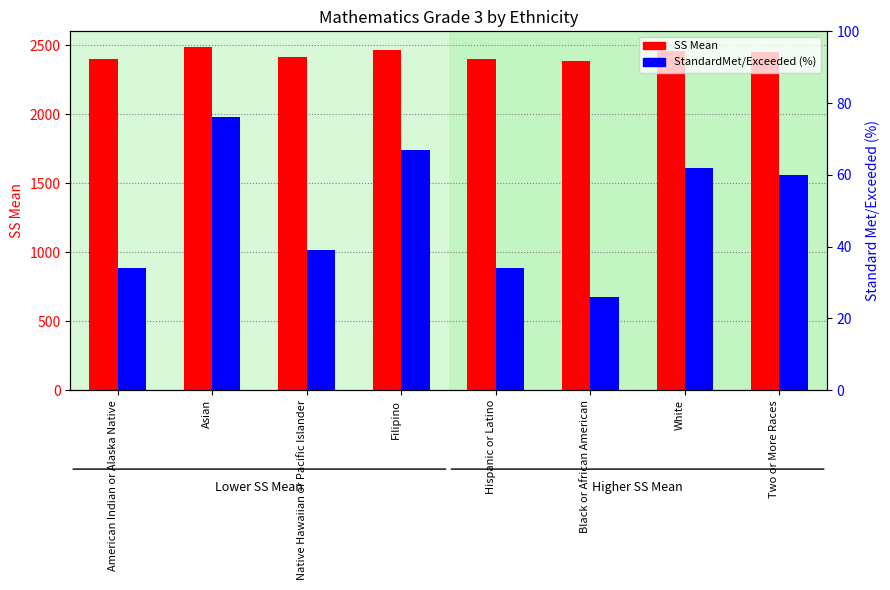

Which series has the largest total across all categories?

SS Mean